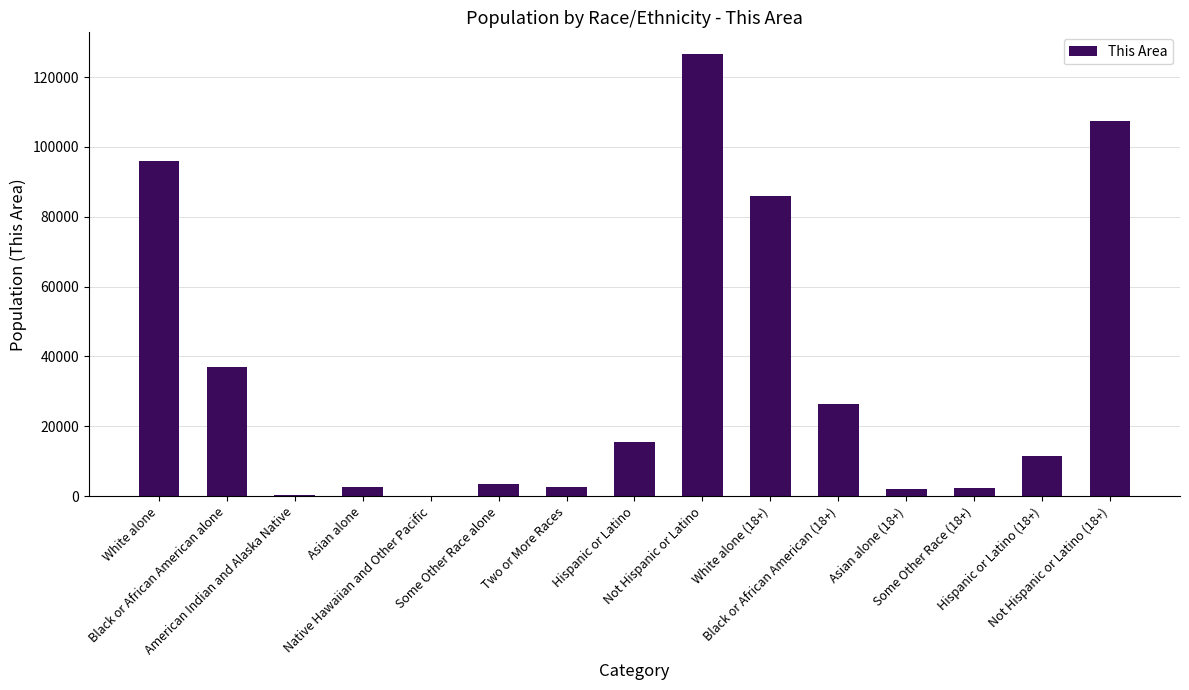

What is the greatest value displayed?

126477